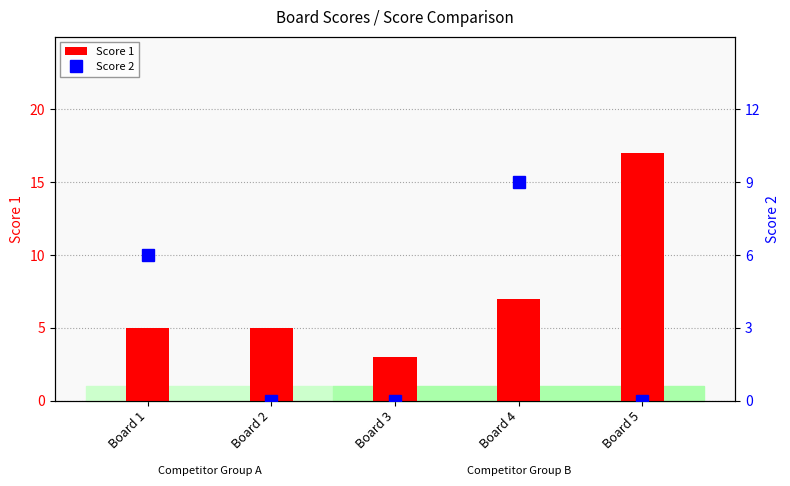

What is the difference between the maximum and minimum values in the Score 2 series?

9